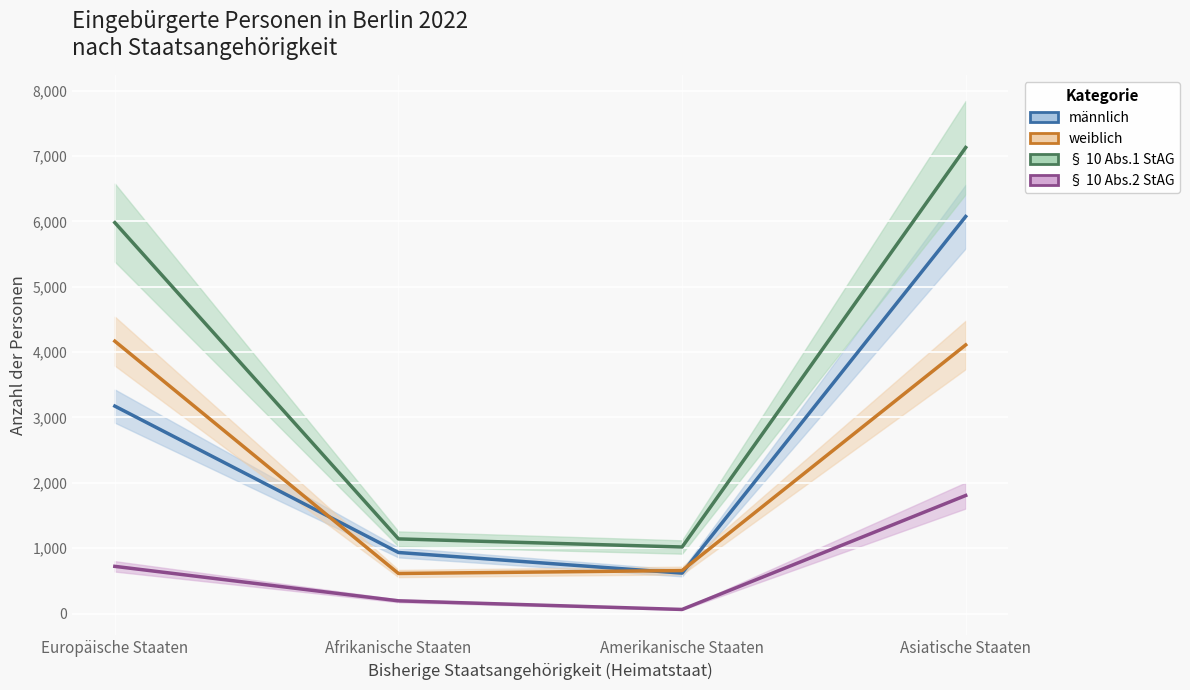

Reading left to right, list all the values displayed in this chart.

männlich: Europäische Staaten=3174	Afrikanische Staaten=935	Amerikanische Staaten=620	Asiatische Staaten=6074
weiblich: Europäische Staaten=4167	Afrikanische Staaten=614	Amerikanische Staaten=659	Asiatische Staaten=4110
§ 10 Abs.1 StAG: Europäische Staaten=5980	Afrikanische Staaten=1143	Amerikanische Staaten=1019	Asiatische Staaten=7129
§ 10 Abs.2 StAG: Europäische Staaten=723	Afrikanische Staaten=196	Amerikanische Staaten=64	Asiatische Staaten=1807